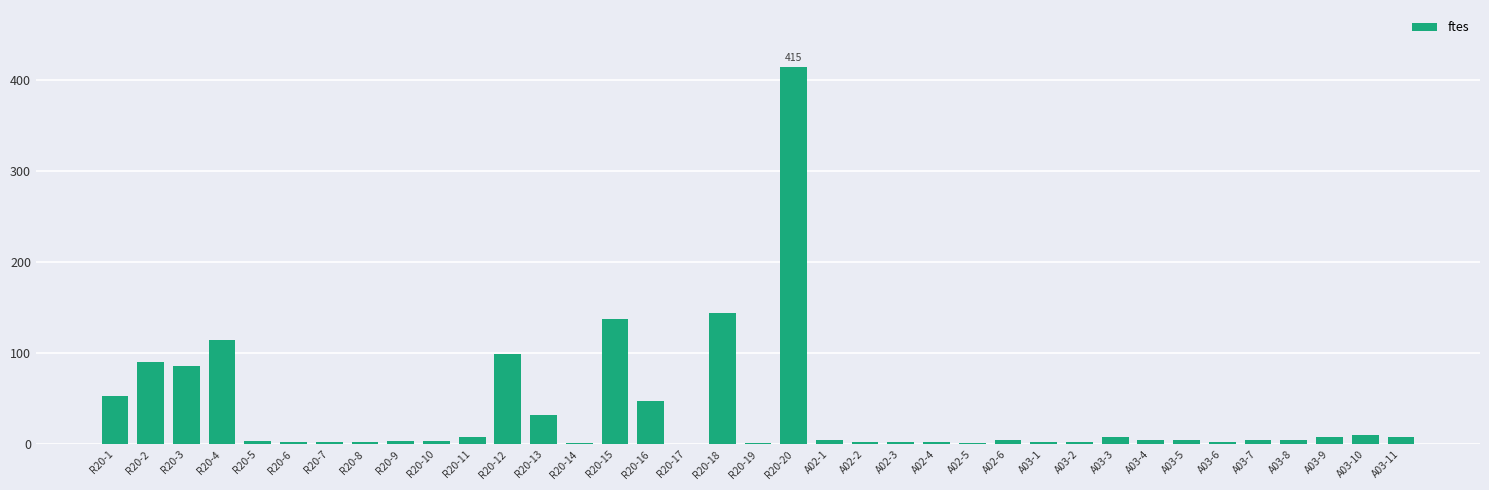

Read the value at A03-5.

5.3